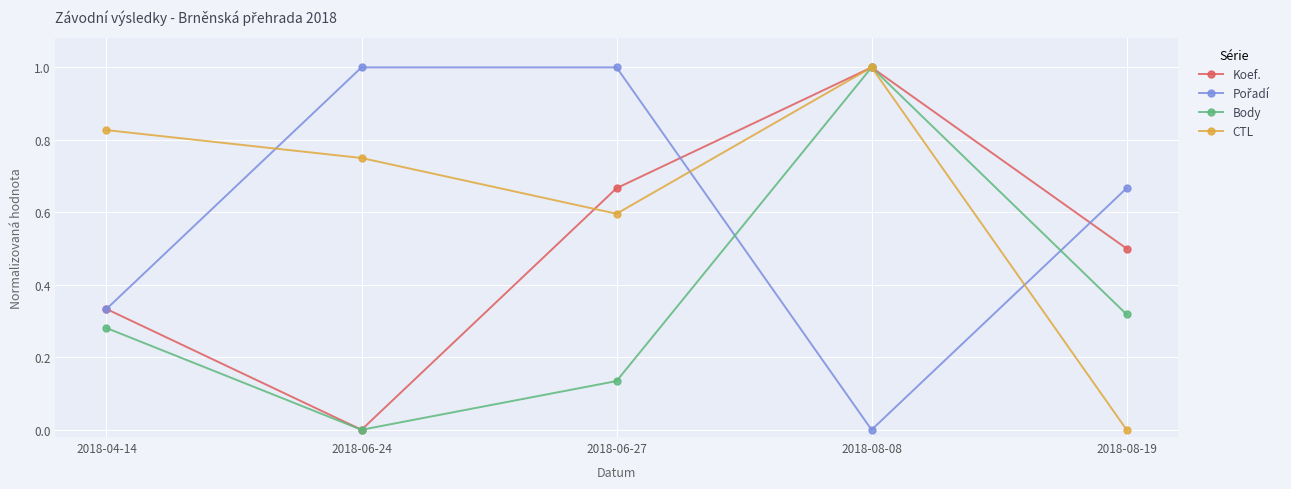

Between 2018-04-14 and 2018-08-08, which series saw the biggest shift?

Body